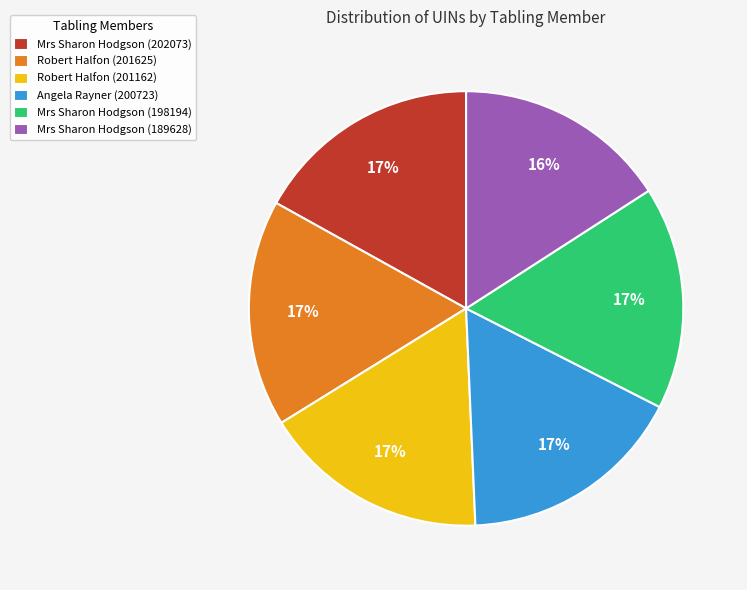

To the nearest percent, what is the average slice percentage?

17%